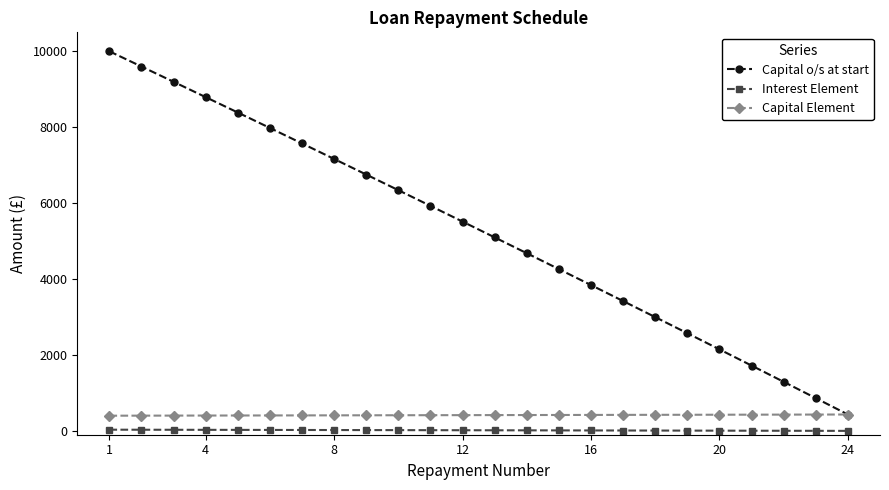

What is the difference between the maximum and minimum values in the Capital Element series?

31.3